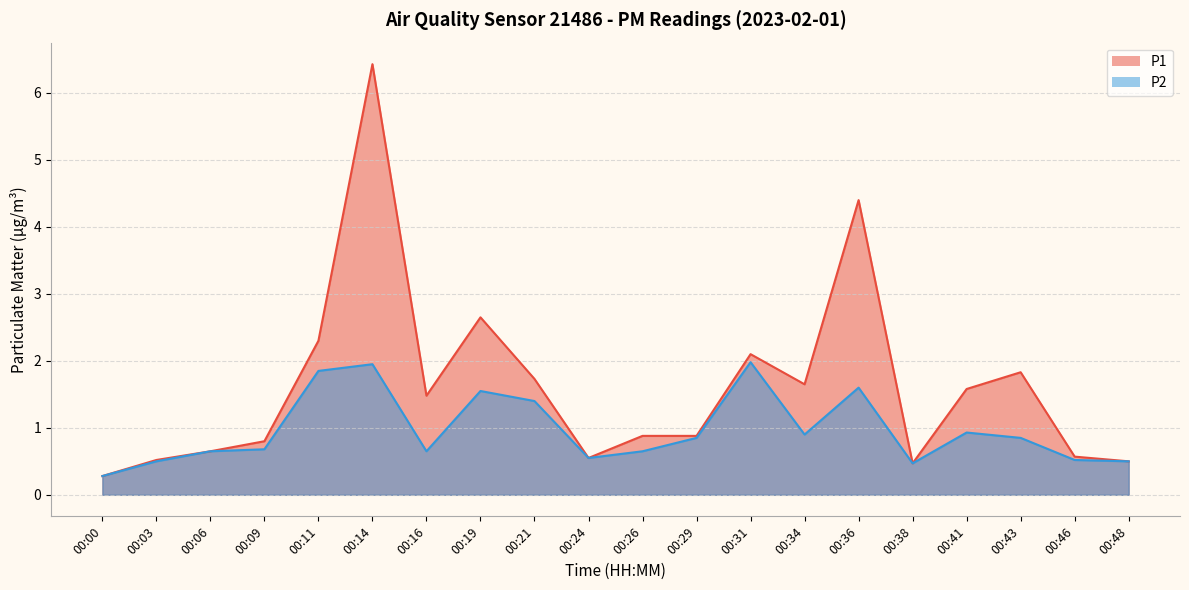

At which label does P2 reach its minimum?

00:00